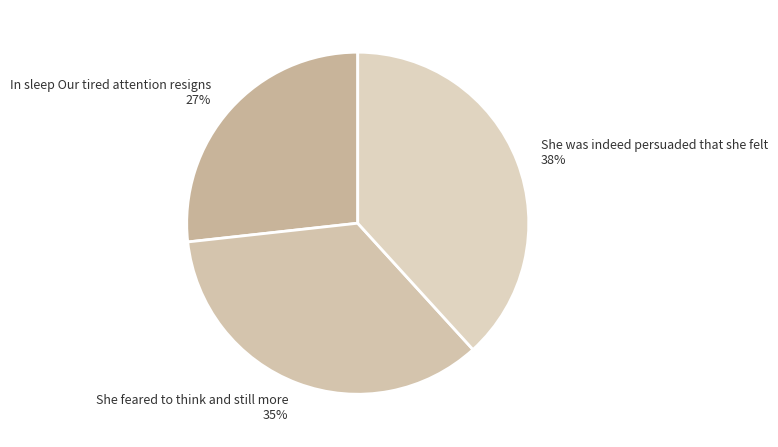

Count the number of slices in the pie.

3